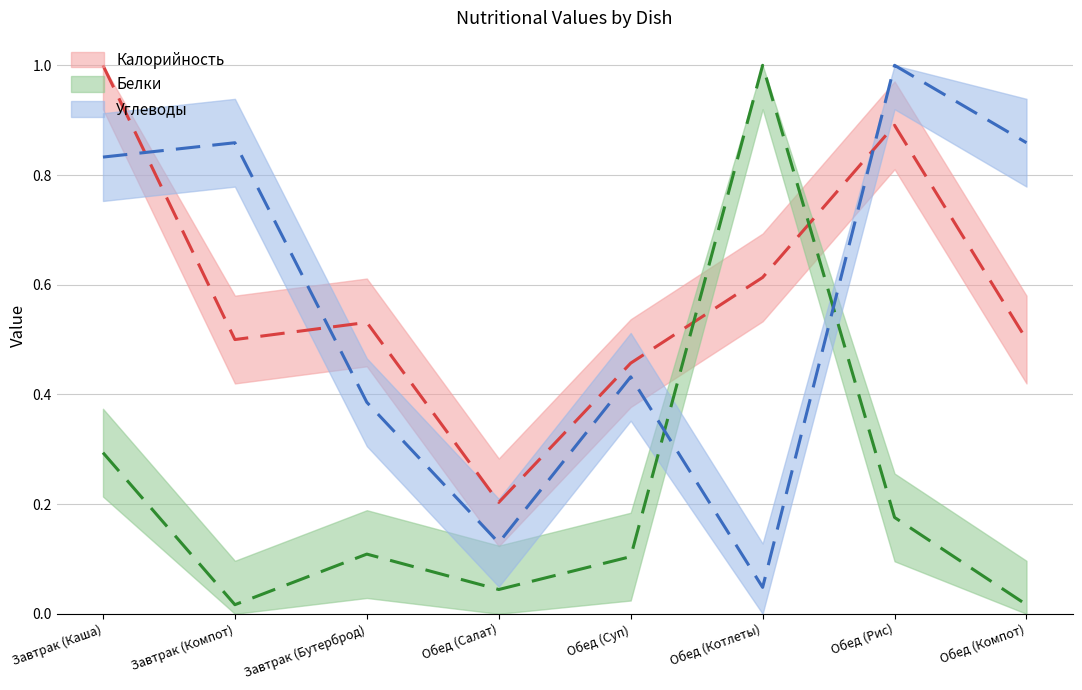

What position from the right is Обед (Компот)?

1